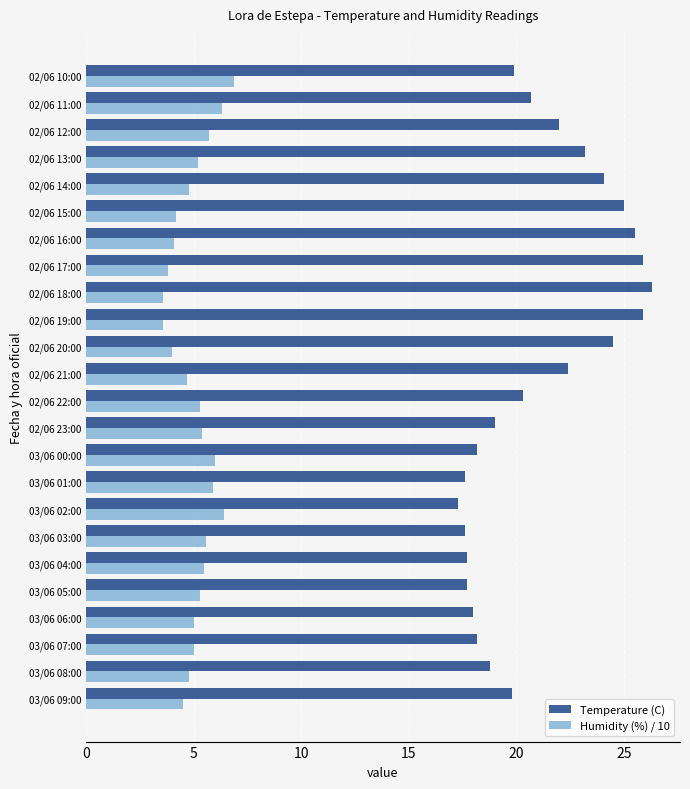

Is the value of Temperature (C) at 02/06 10:00 greater than the value of Humidity (%) / 10 at 03/06 01:00?

Yes